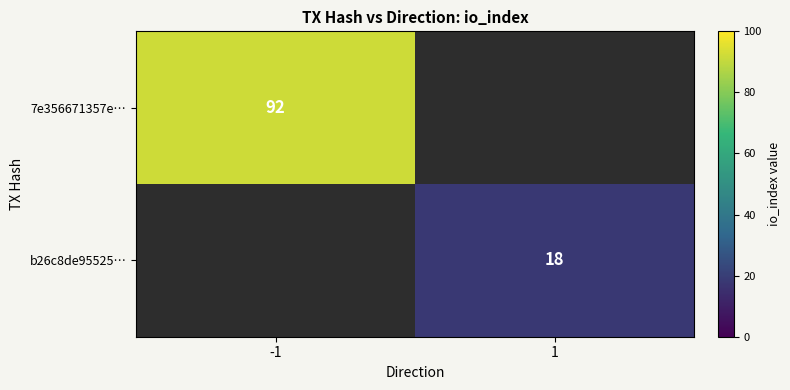

Rank the categories by b26c8de95525… value from lowest to highest.

-1, 1